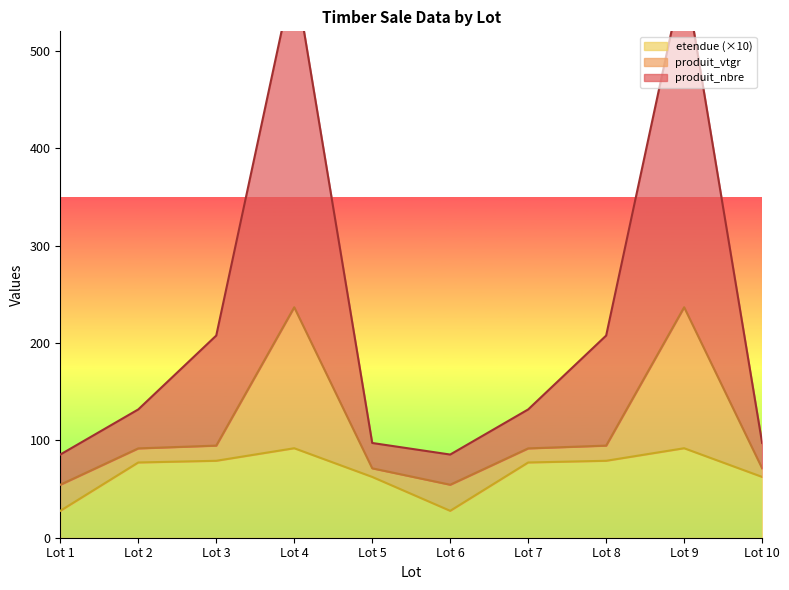

The value of etendue (×10) at Lot 7 is 77.3. True or false?

True